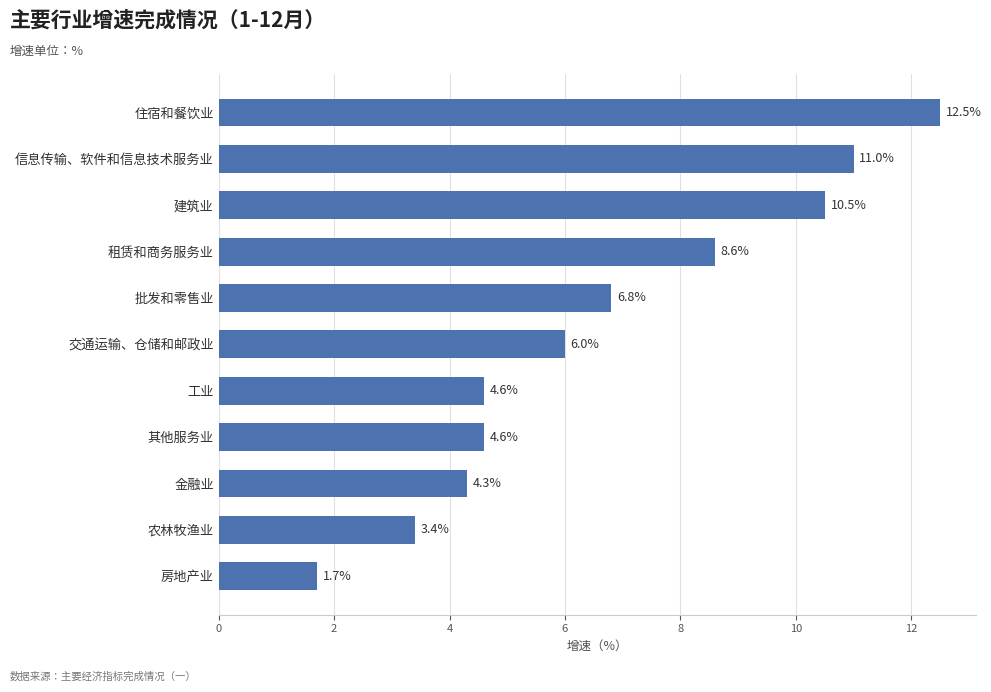

Approximately how many times larger is the value at 建筑业 compared to 批发和零售业?

1.5